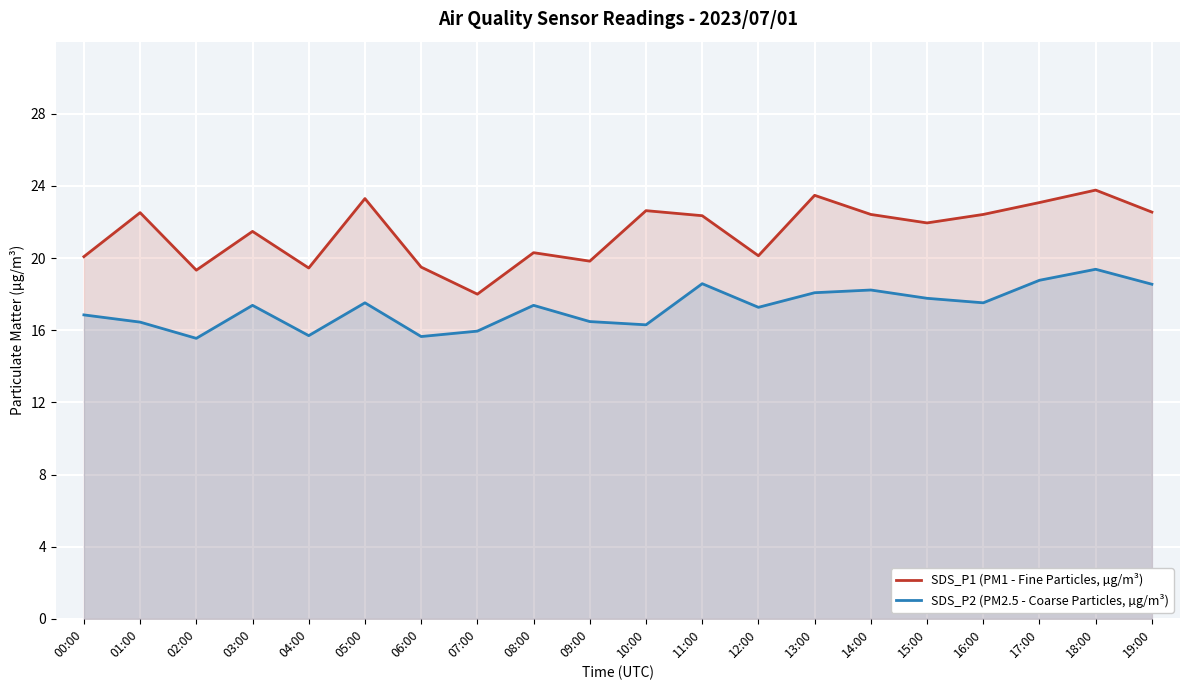

True or false: SDS_P1 (PM1 - Fine Particles, µg/m³) and SDS_P2 (PM2.5 - Coarse Particles, µg/m³) intersect in this chart.

False